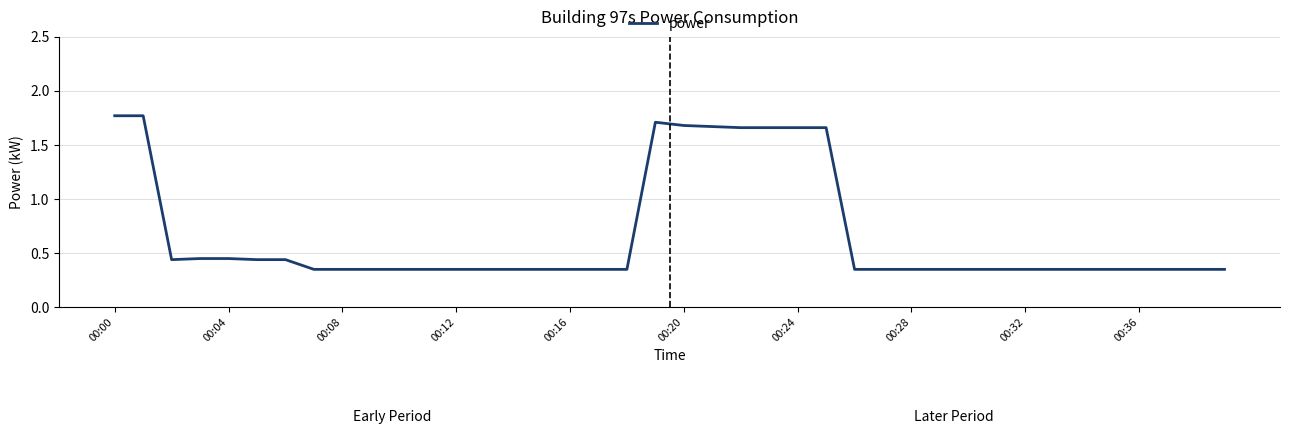

What is the difference between the maximum and minimum values?

1.4